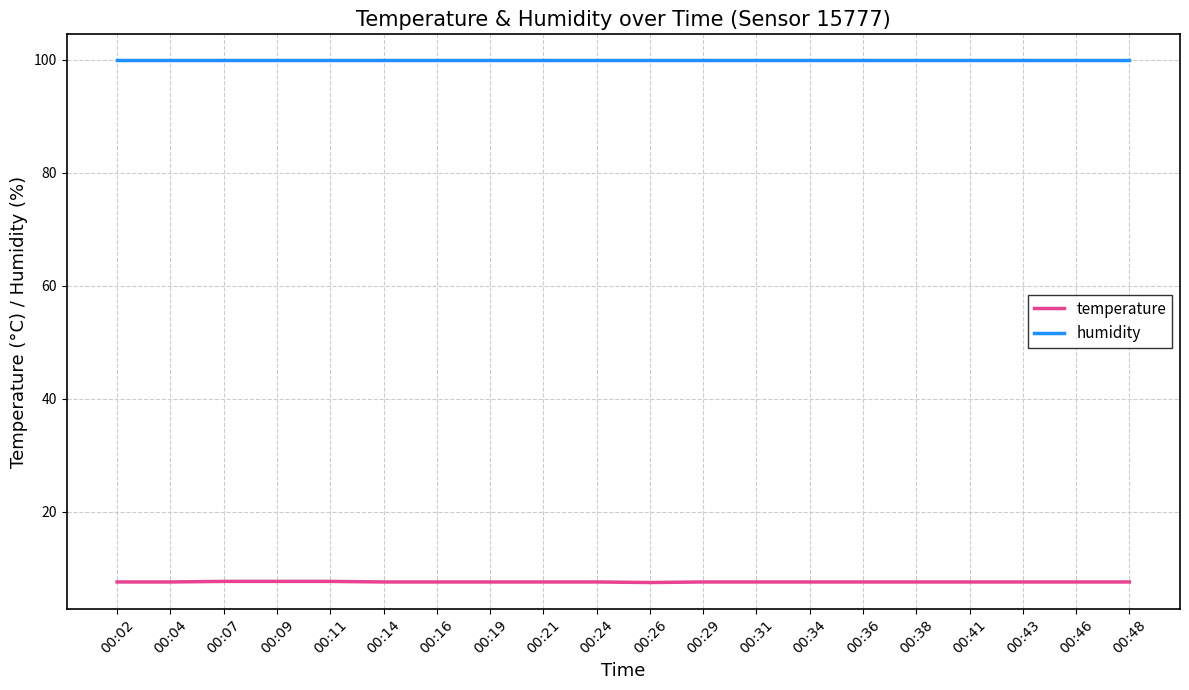

What is the highest value of the humidity series?

99.9